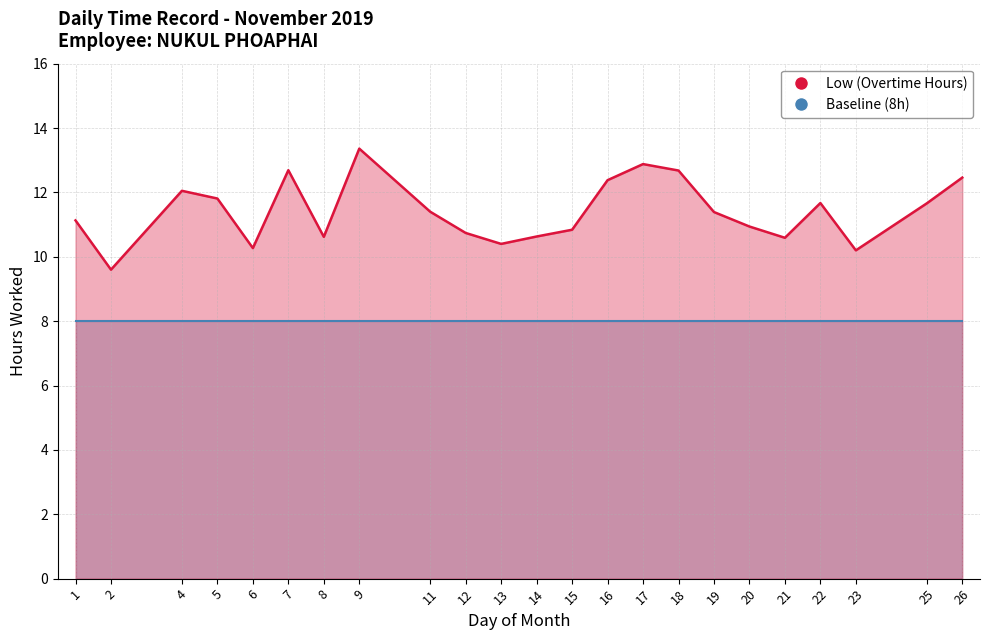

Approximately how many times larger is the value at 8 compared to 11?

0.9